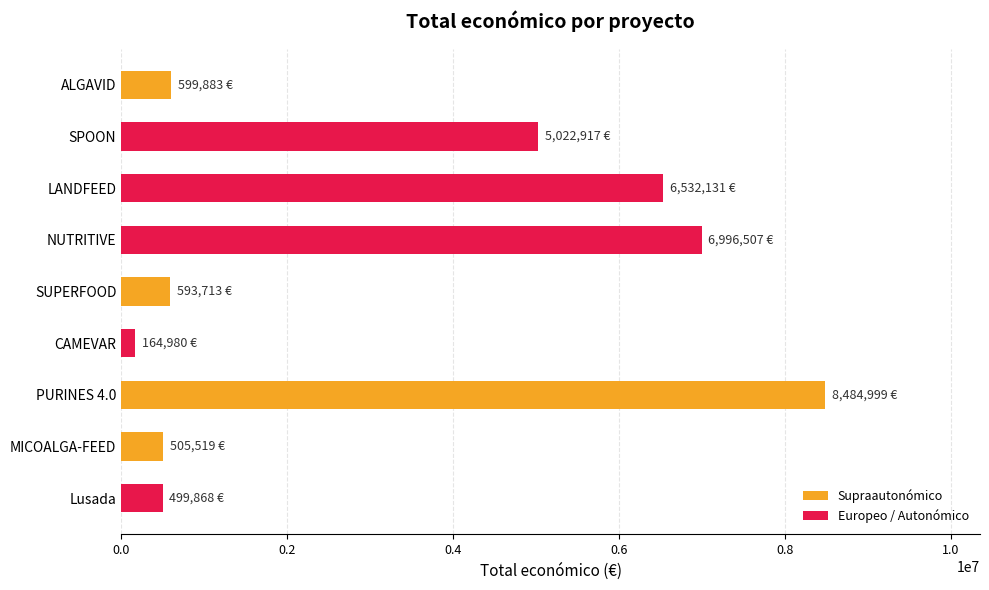

What is the label of the 8th bar from the bottom?

SPOON